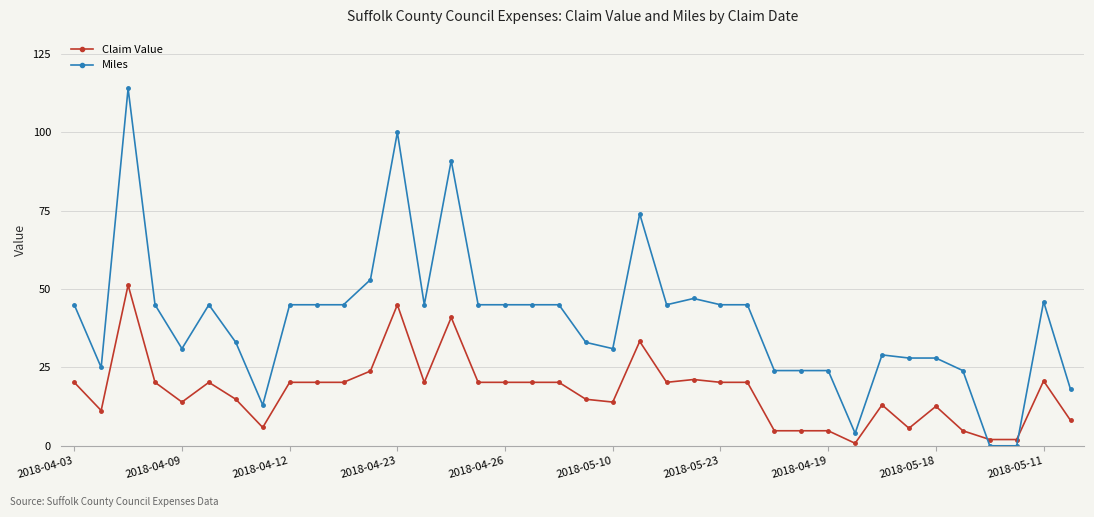

At how many categories does at least one series exceed 17?

34